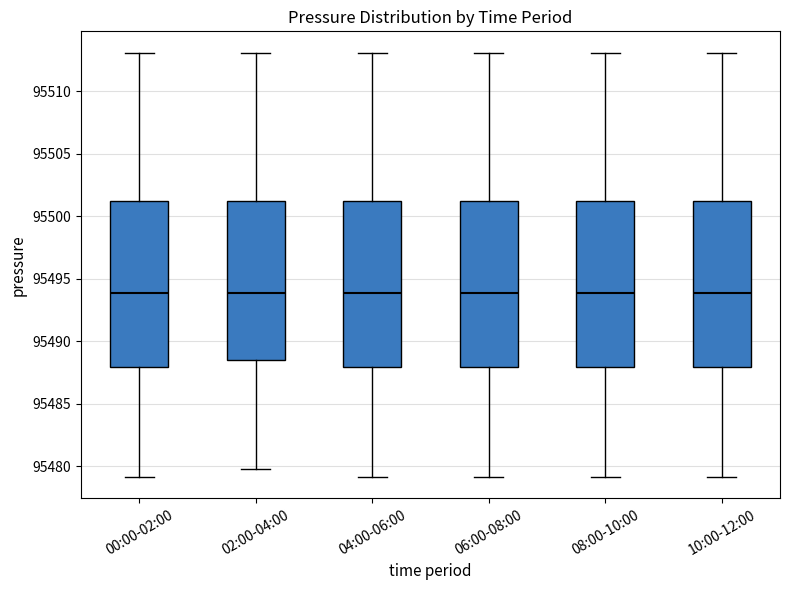

Reading left to right, read every box against the y-axis: the position of its median line, the range the box covers, and the ends of its whiskers. The values are not printed on the chart, so give them approximately, as read against the axis.

00:00-02:00: median 95494.0, box 95488.0 to 95501.5, whiskers 95479.0 to 95513.0
02:00-04:00: median 95494.0, box 95488.5 to 95501.5, whiskers 95480.0 to 95513.0
04:00-06:00: median 95494.0, box 95488.0 to 95501.5, whiskers 95479.0 to 95513.0
06:00-08:00: median 95494.0, box 95488.0 to 95501.5, whiskers 95479.0 to 95513.0
08:00-10:00: median 95494.0, box 95488.0 to 95501.5, whiskers 95479.0 to 95513.0
10:00-12:00: median 95494.0, box 95488.0 to 95501.5, whiskers 95479.0 to 95513.0